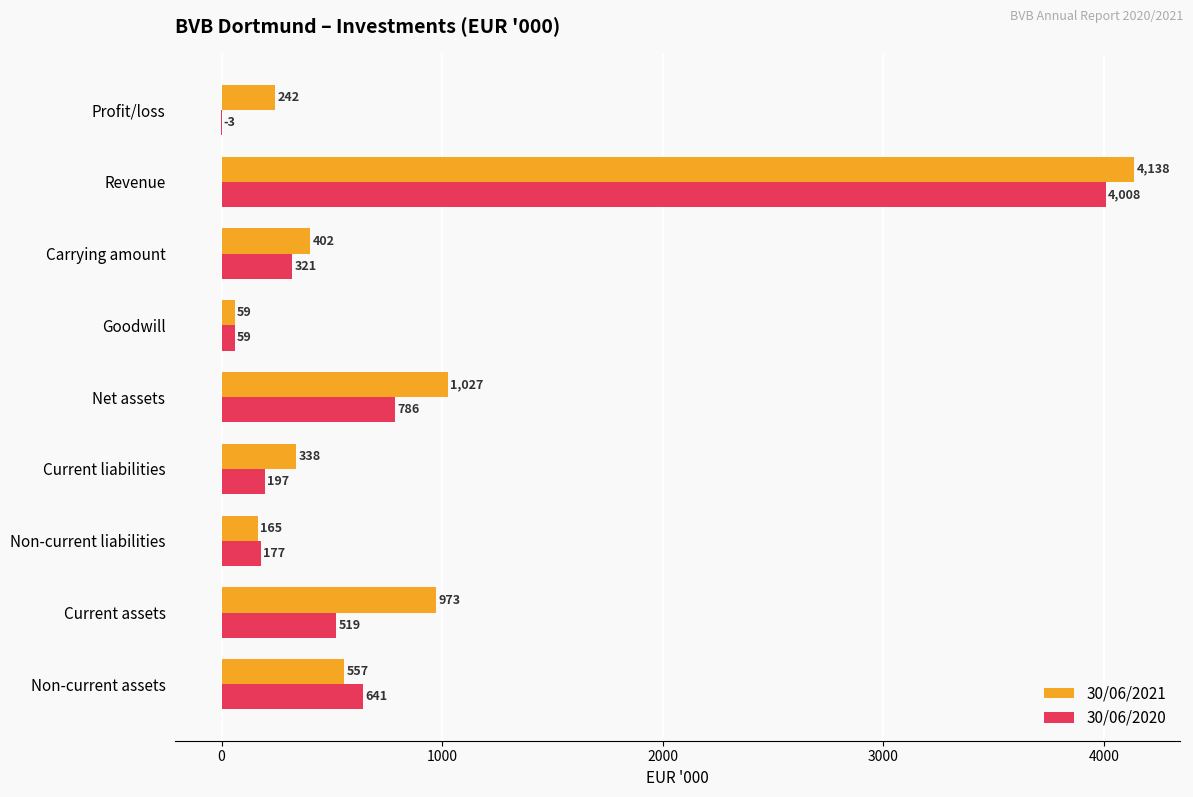

At which label is 30/06/2020 closest to 2002?

Net assets